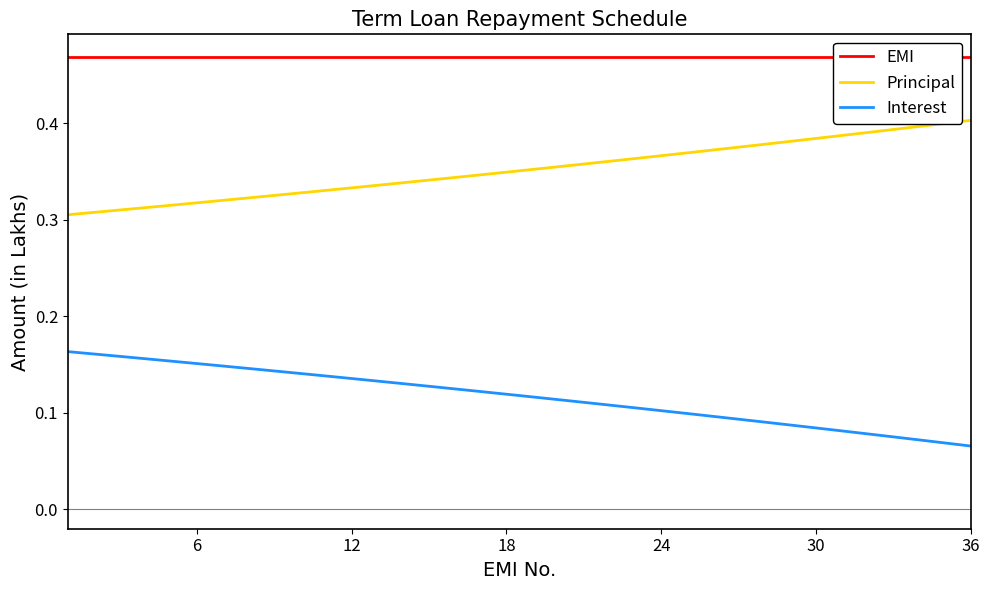

True or false: Principal and Interest cross at least once.

False